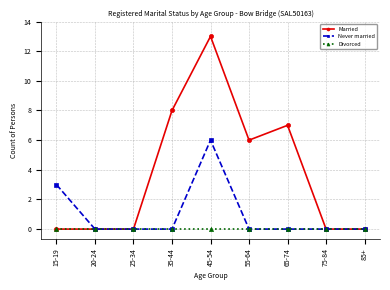

At which category is the sum across all series the highest?

45-54